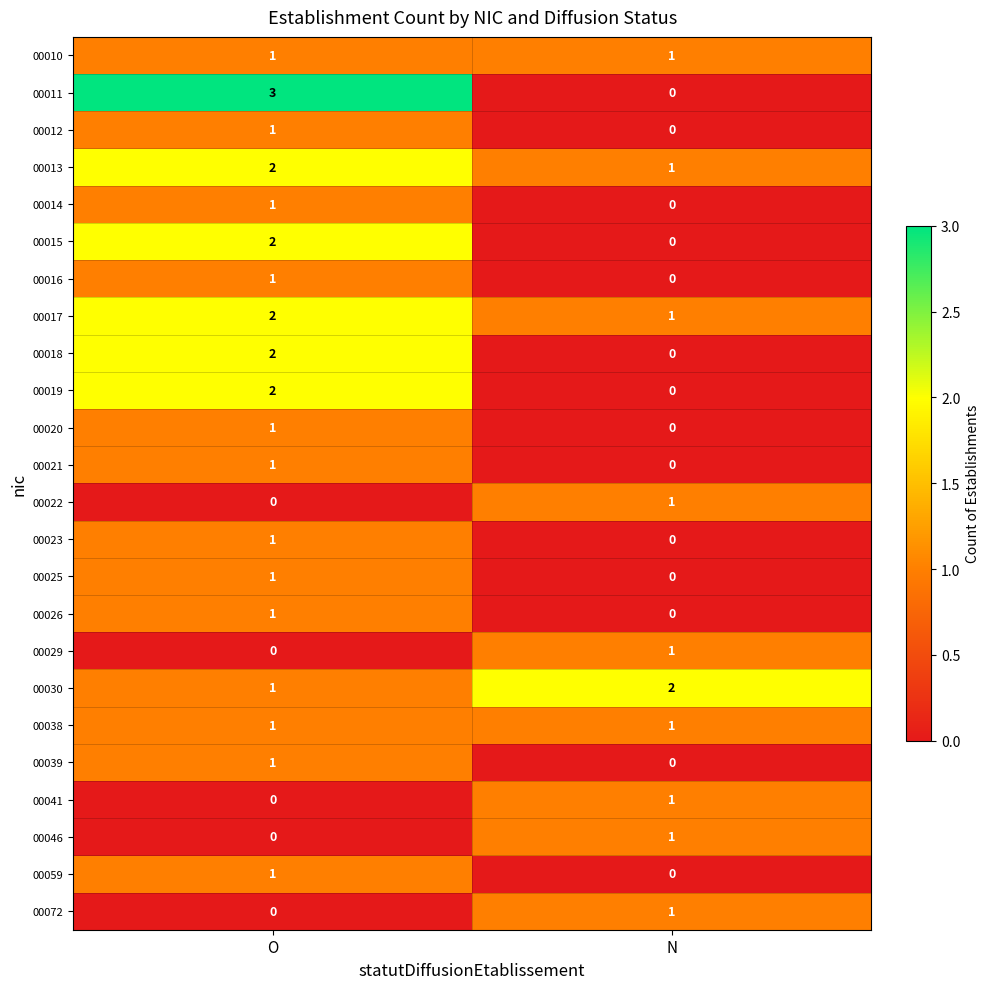

List the labels in order of 00041 value, largest first.

N, O